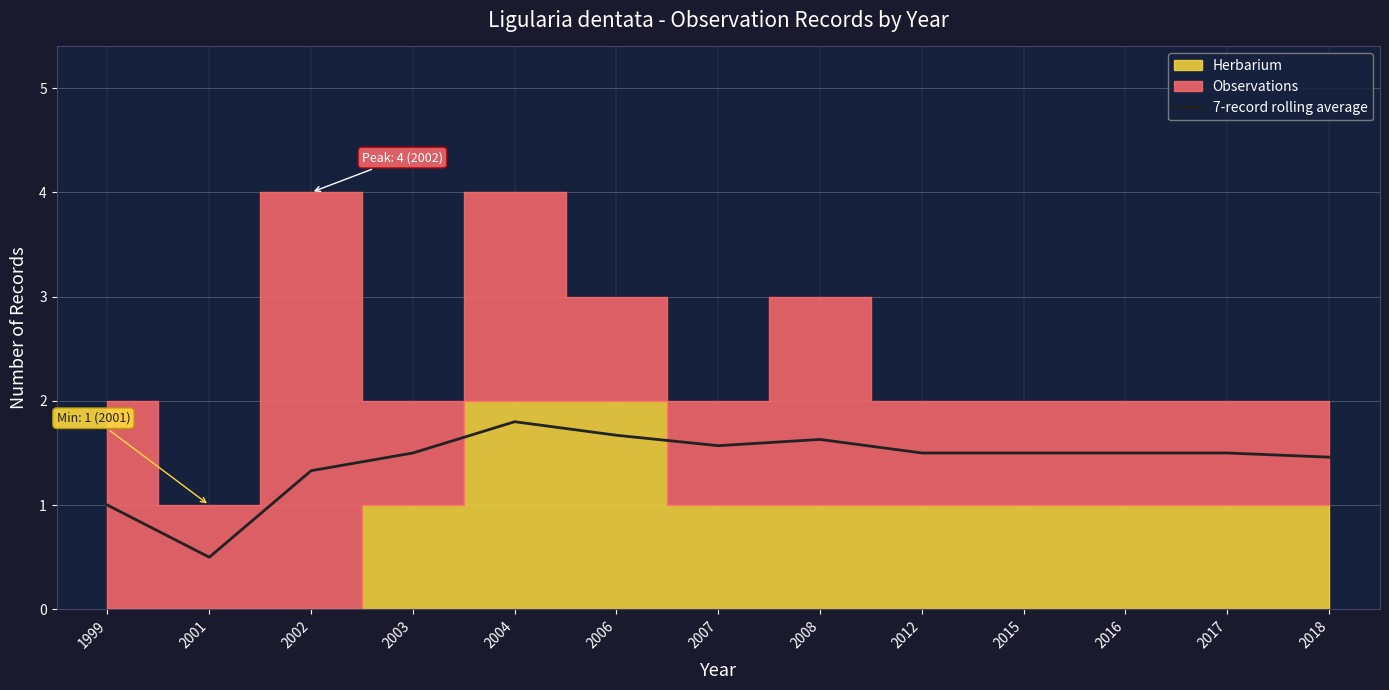

What is the ratio of the value at 1999 to the value at 2012?

0.7